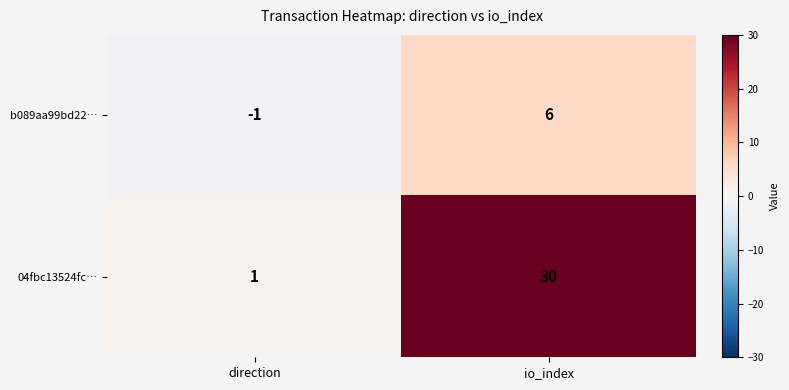

At which category does the chart reach its minimum across all series?

direction